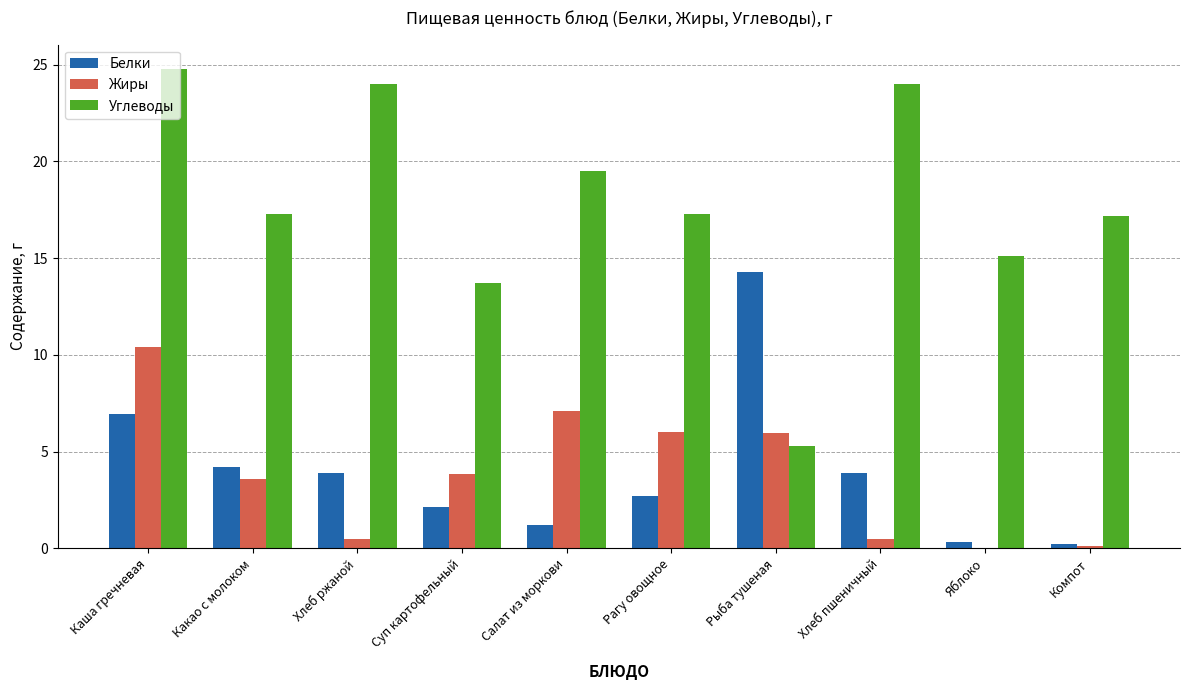

What is the sum of all Жиры values?

38.0